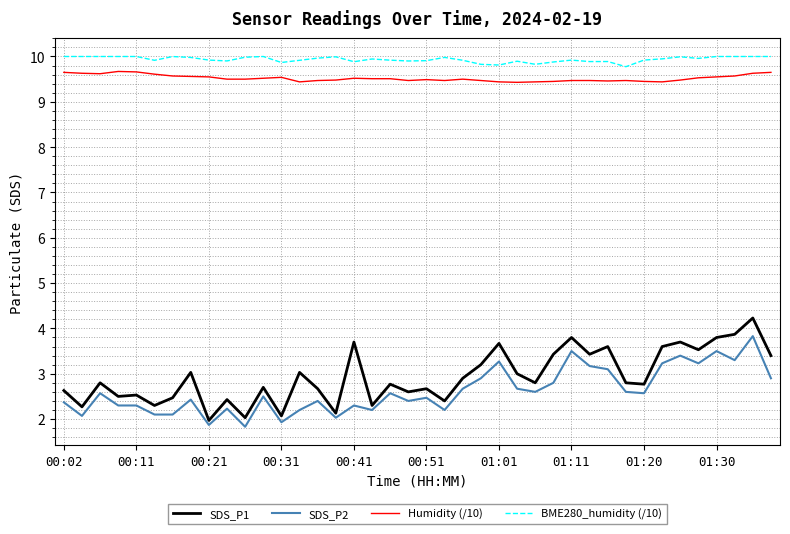

What is the maximum value for BME280_humidity (/10)?

10.0